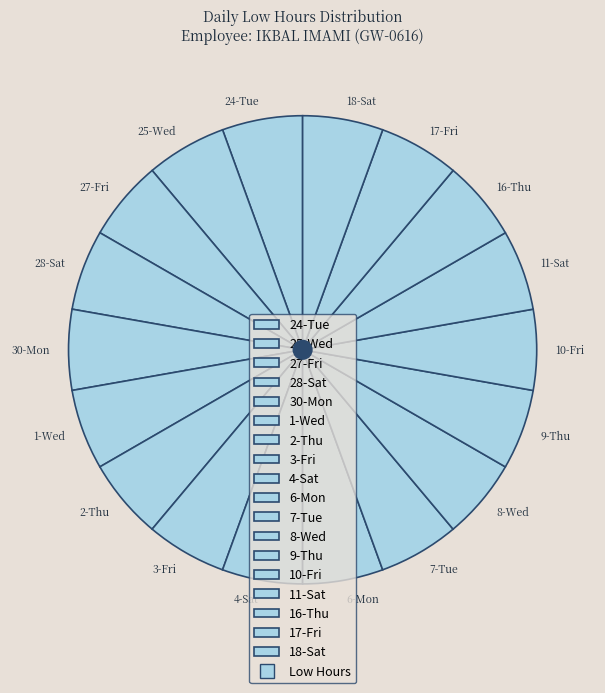

Is the sum of 9-Thu and 2-Thu greater than half?

No